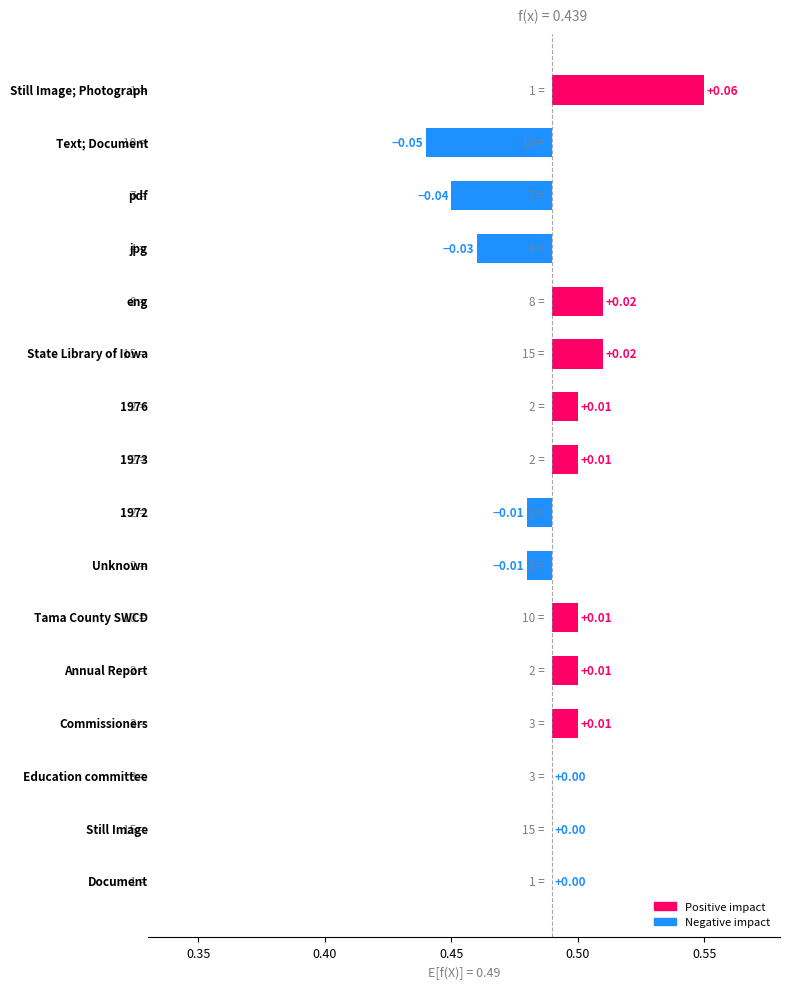

What is the greatest value displayed?

0.1